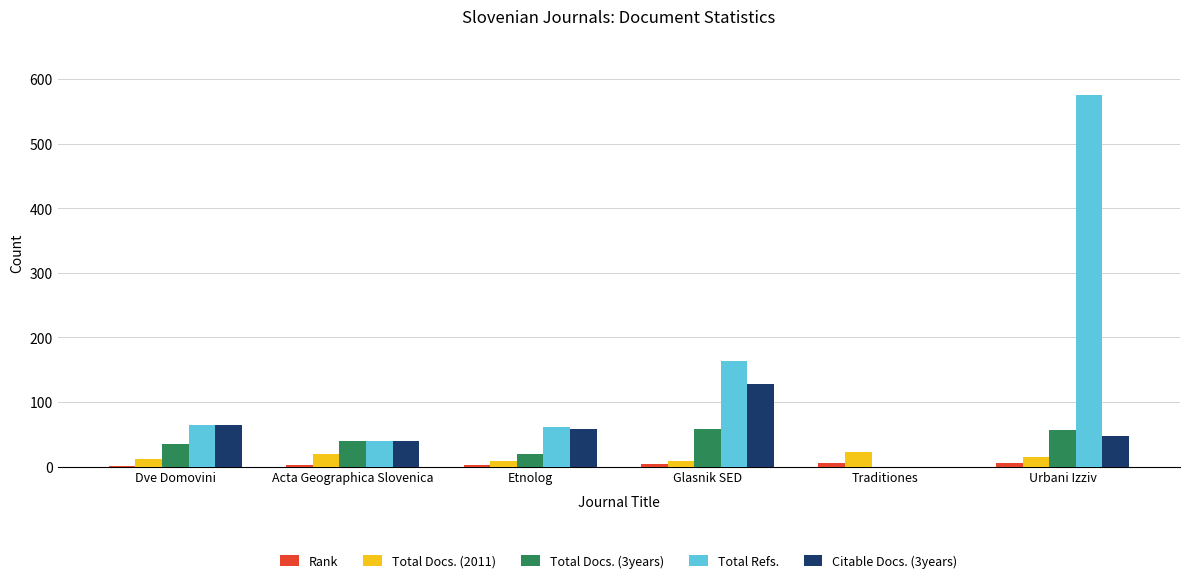

Which series changed the most between Dve Domovini and Urbani Izziv?

Total Refs.